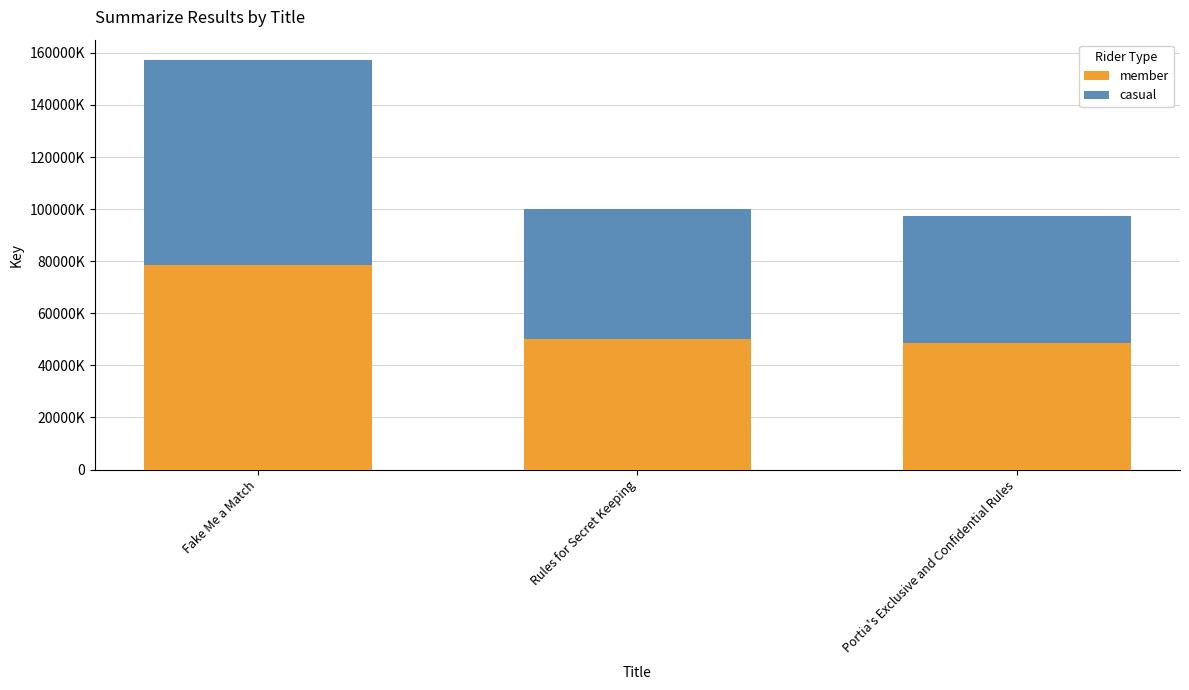

Which series has the largest total across all categories?

member